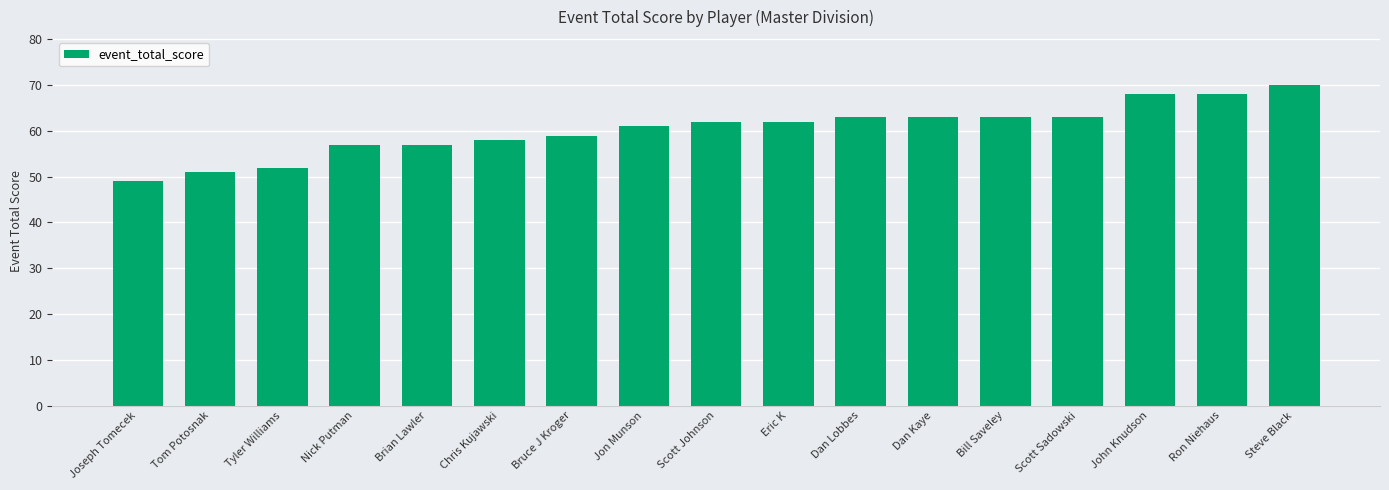

What is the ratio of the value at Nick Putman to the value at Brian Lawler?

1.0